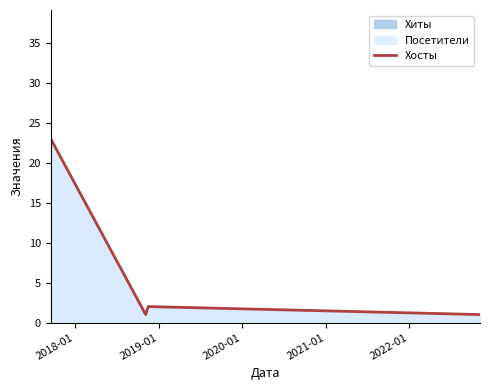

True or false: the data has more than 2 interior local peaks.

False